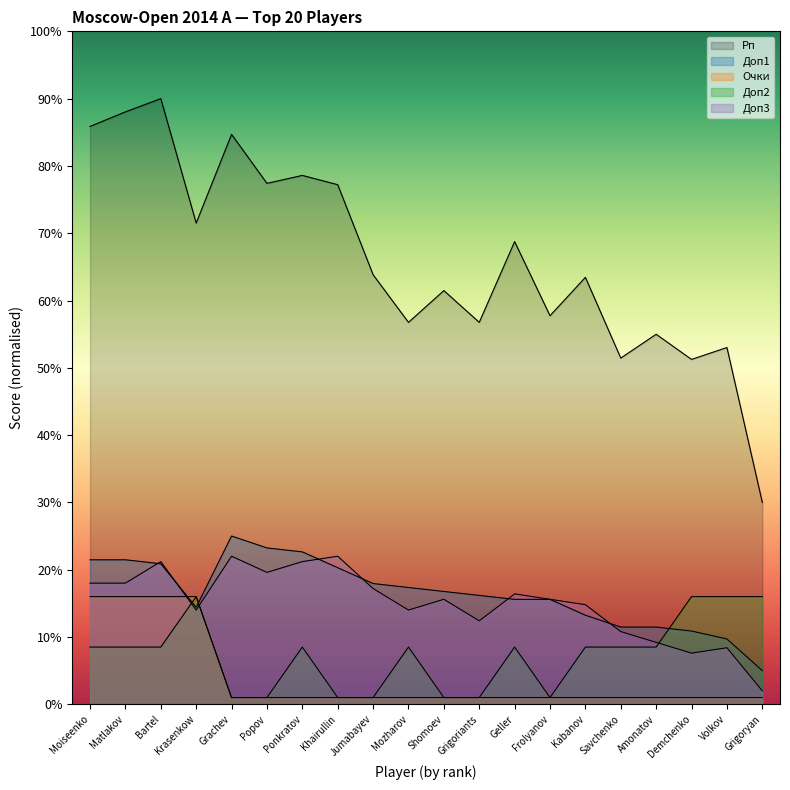

What is the approximate value of Доп3 at Kabanov?

14.8